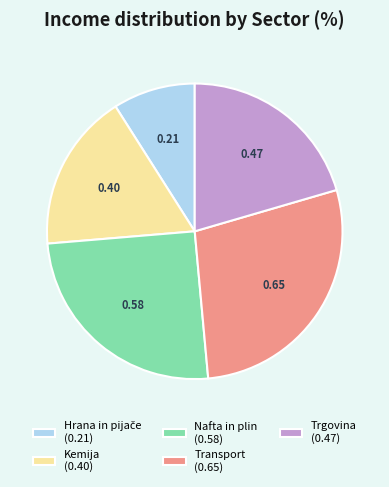

Which has a higher value, Trgovina or Nafta in plin?

Nafta in plin